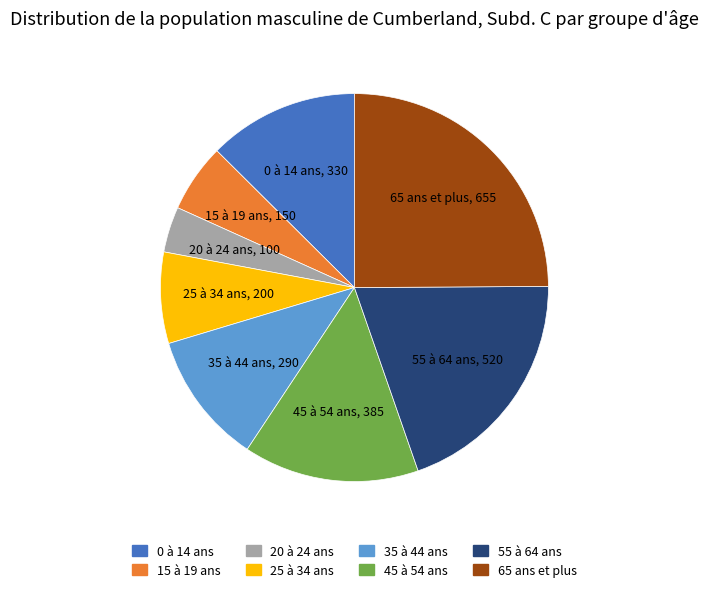

What is the ratio of the value at 25 à 34 ans to the value at 0 à 14 ans?

0.6